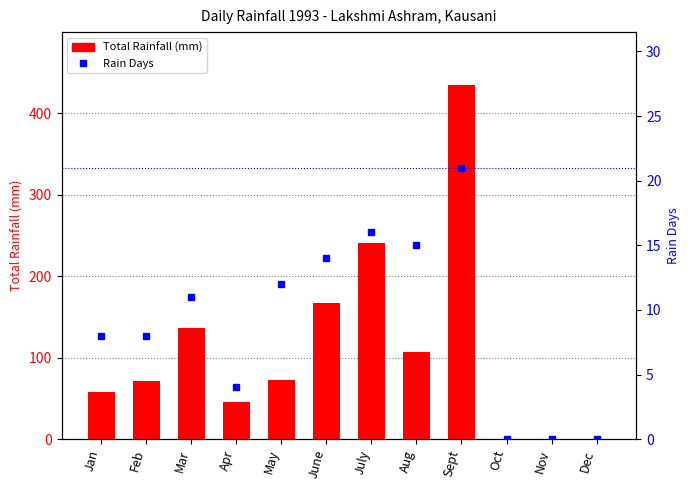

Rank the series at Oct from highest to lowest value.

Total Rainfall (mm), Rain Days